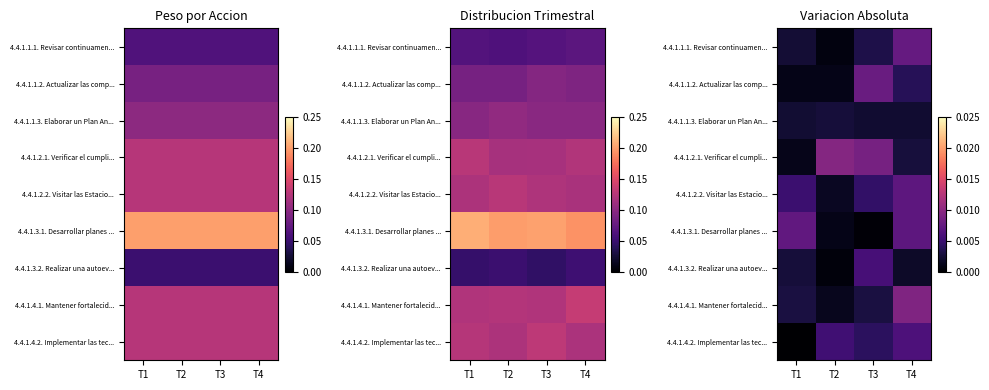

Count the number of categories in the chart.

4